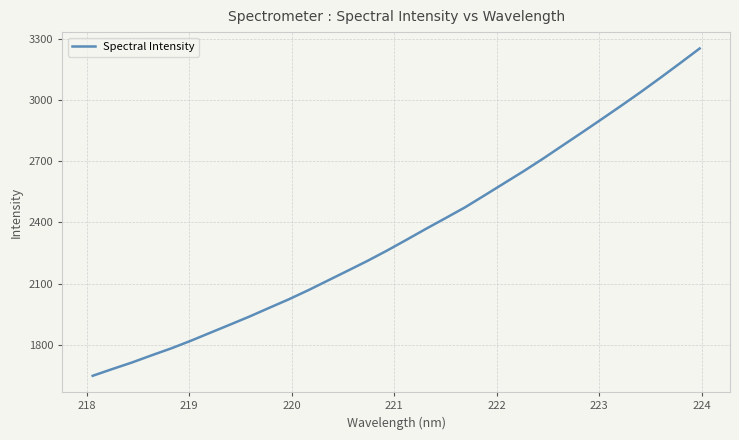

What is the smallest value displayed?

1647.5